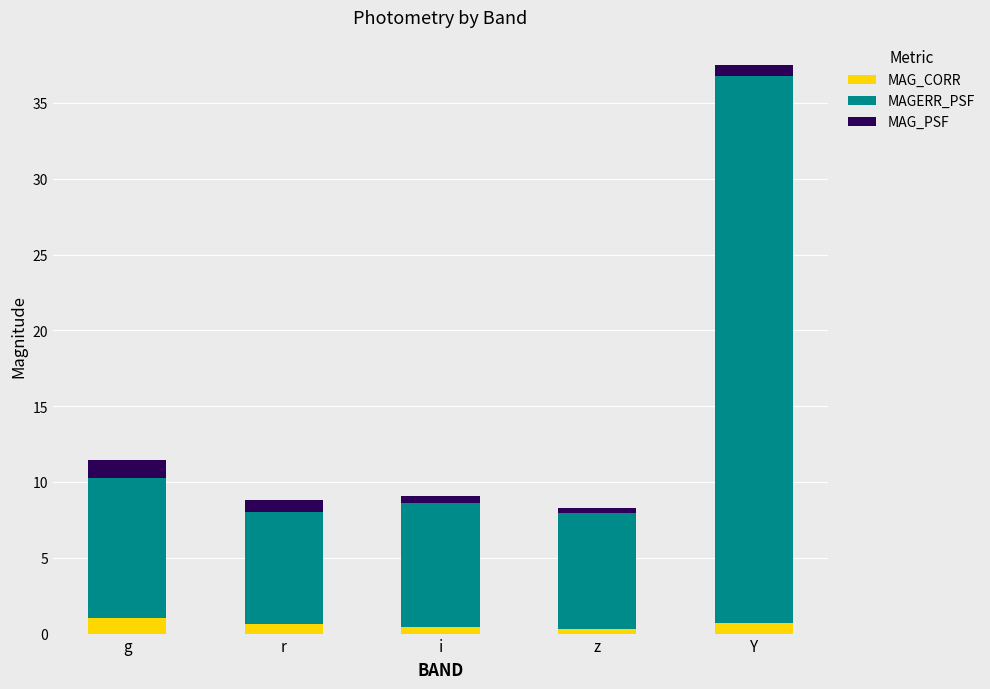

At which category is the sum across all series the highest?

Y